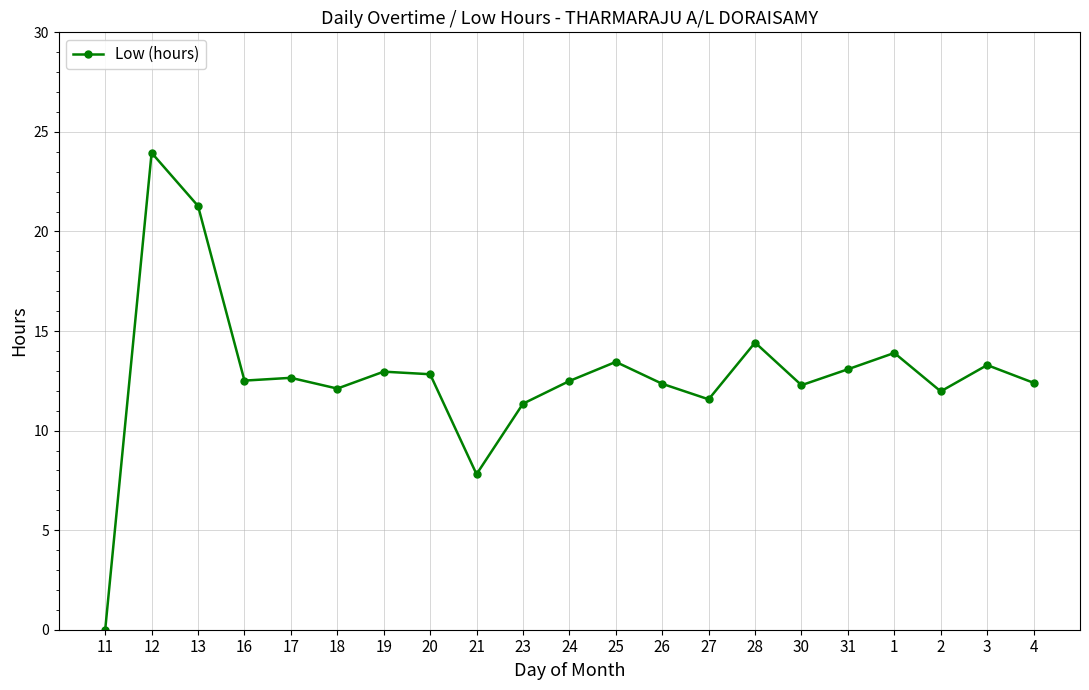

Approximately how many times larger is the value at 27 compared to 17?

0.9